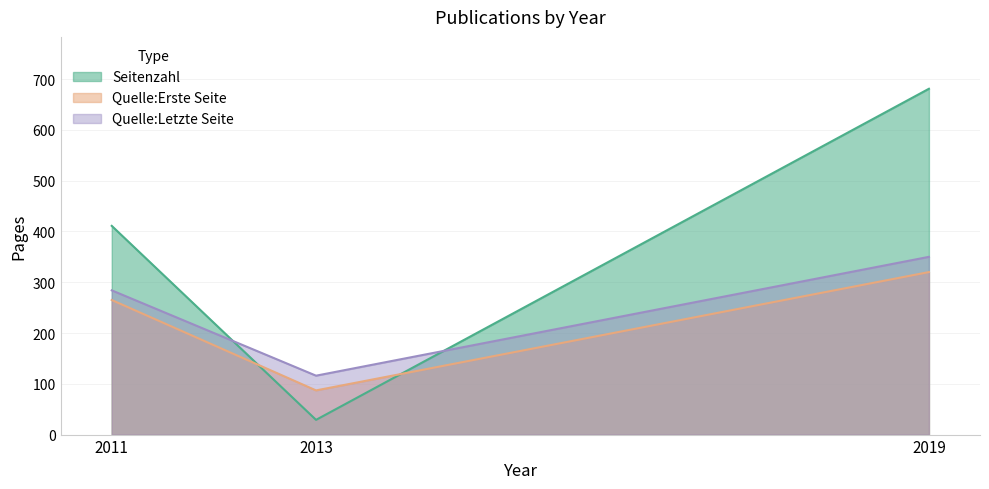

Which series has the largest total across all categories?

Seitenzahl